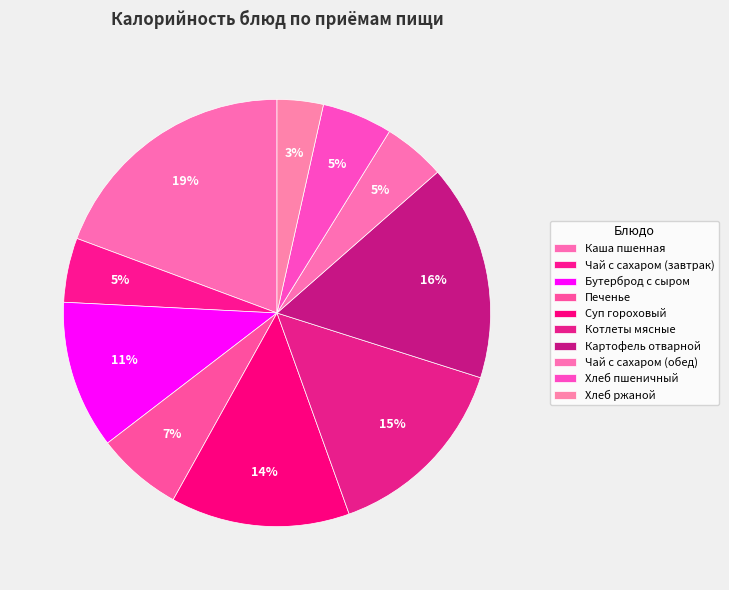

To the nearest percent, what percentage of the pie is Суп гороховый?

14%